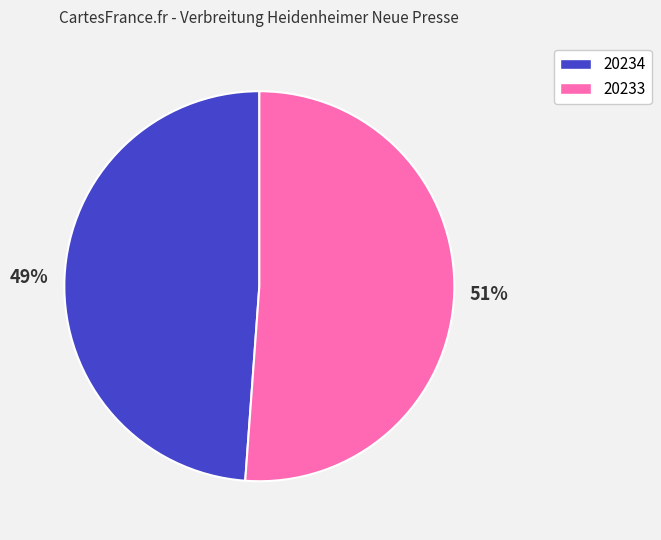

How many slices are in this pie chart?

2